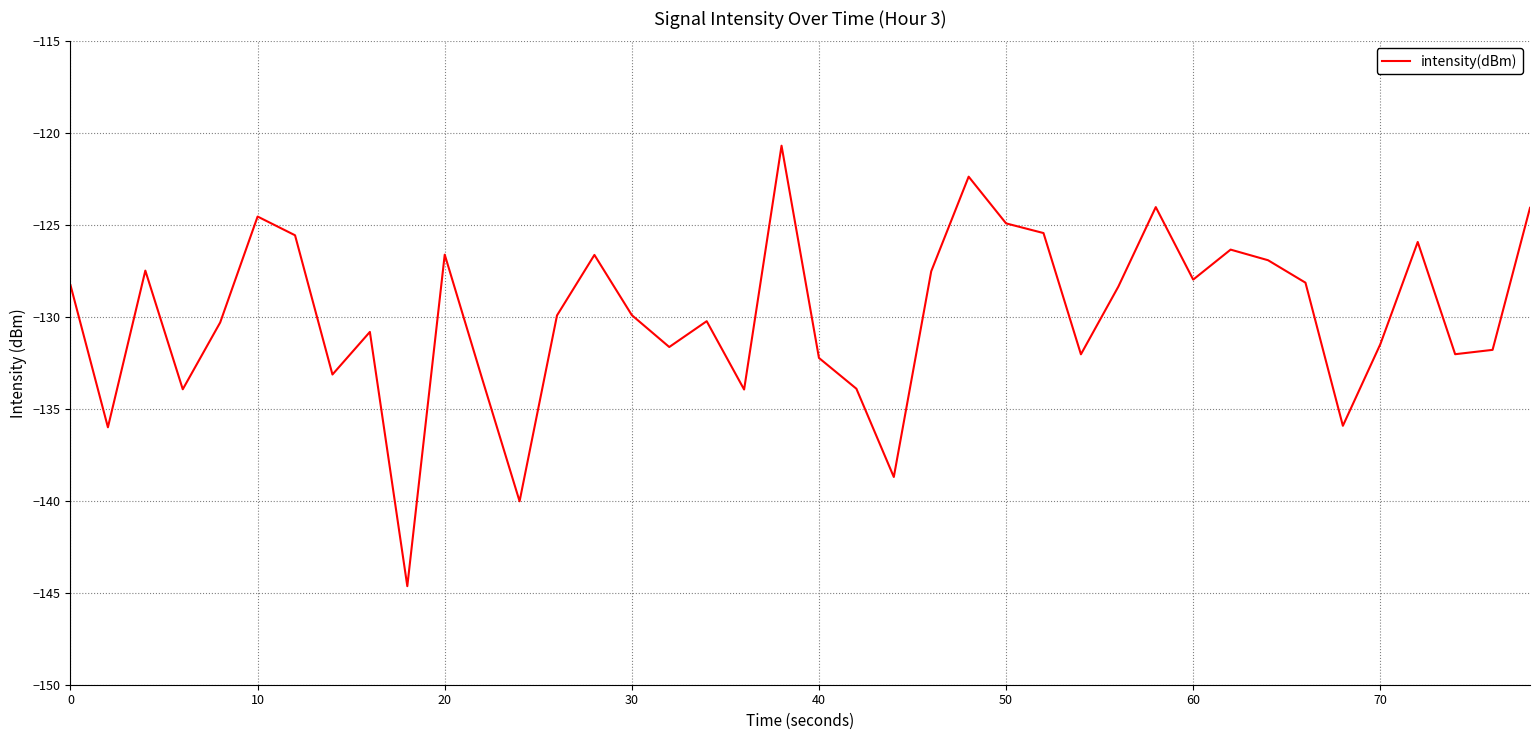

What is the greatest value displayed?

-120.7